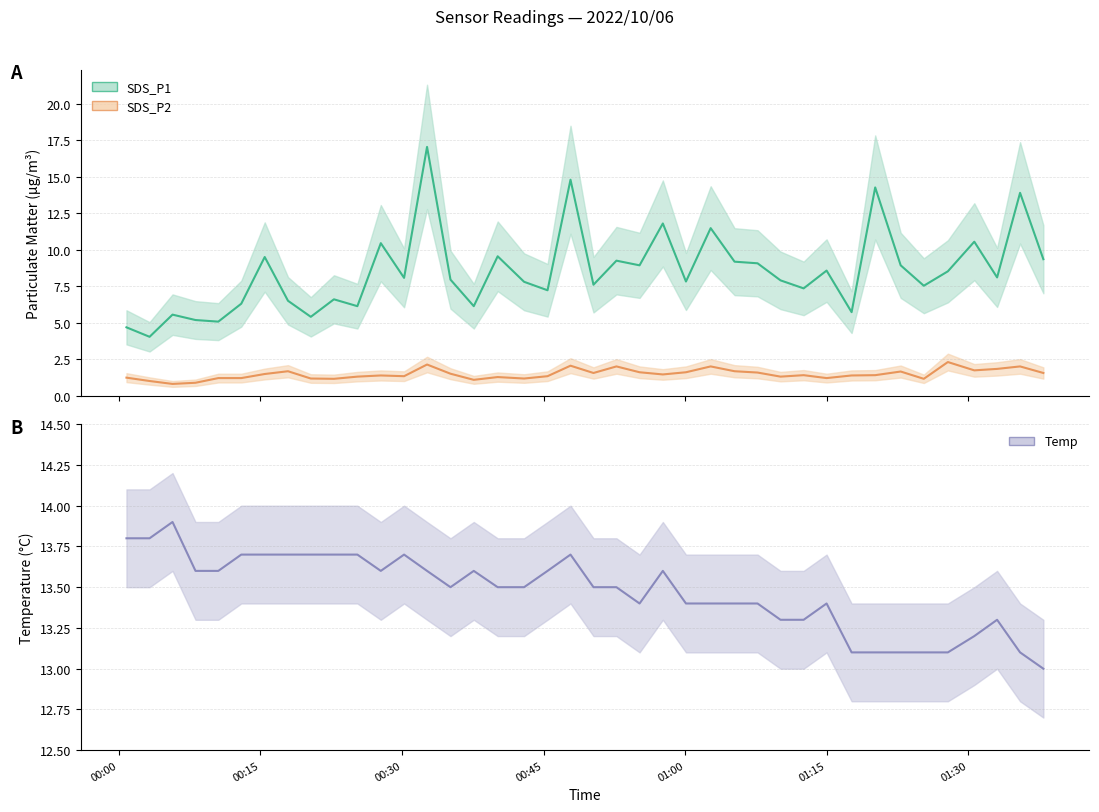

Rank the series by their maximum value, from lowest to highest.

SDS_P2, Temp, SDS_P1